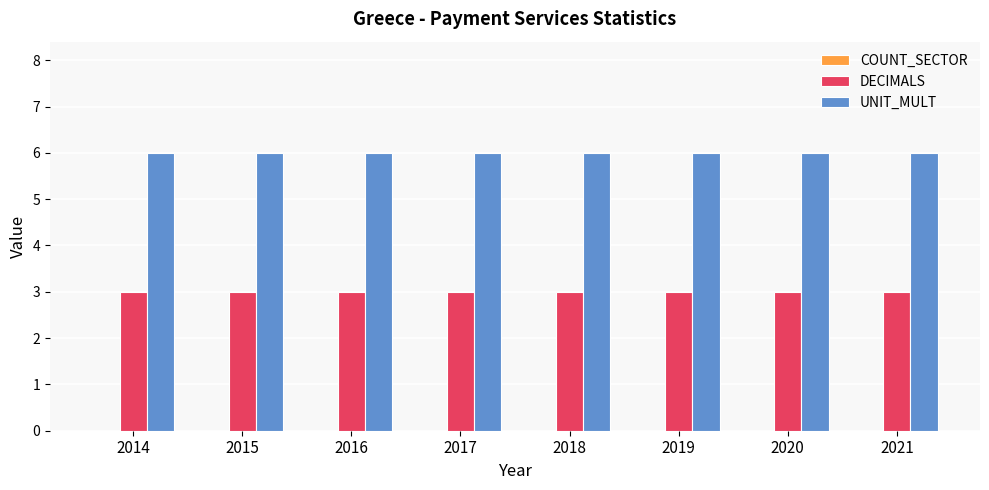

What is the lowest value of the UNIT_MULT series?

6